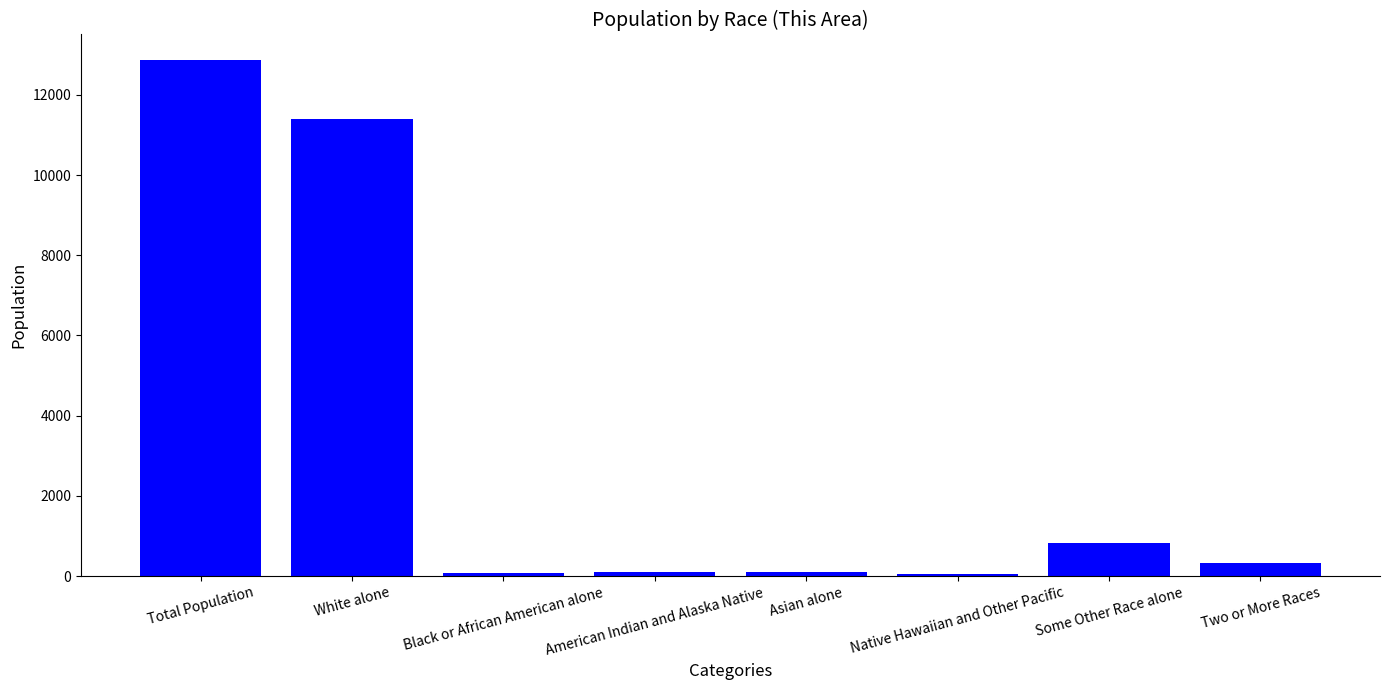

Is it true that the value at Some Other Race alone is 344?

False